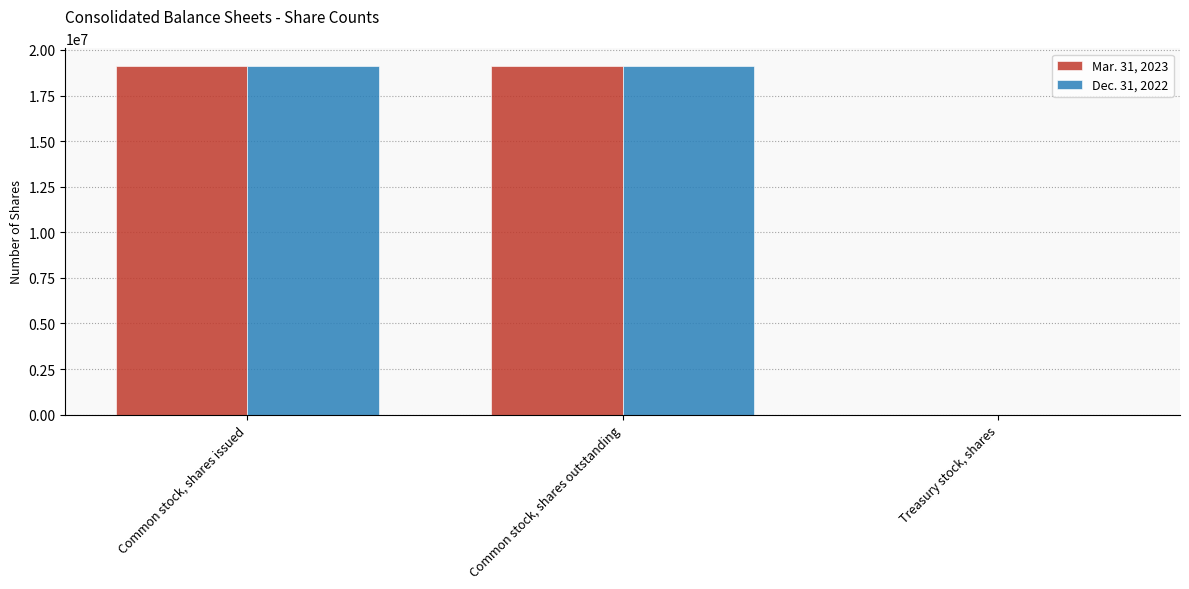

Which series changed the most between Common stock, shares issued and Treasury stock, shares?

Mar. 31, 2023